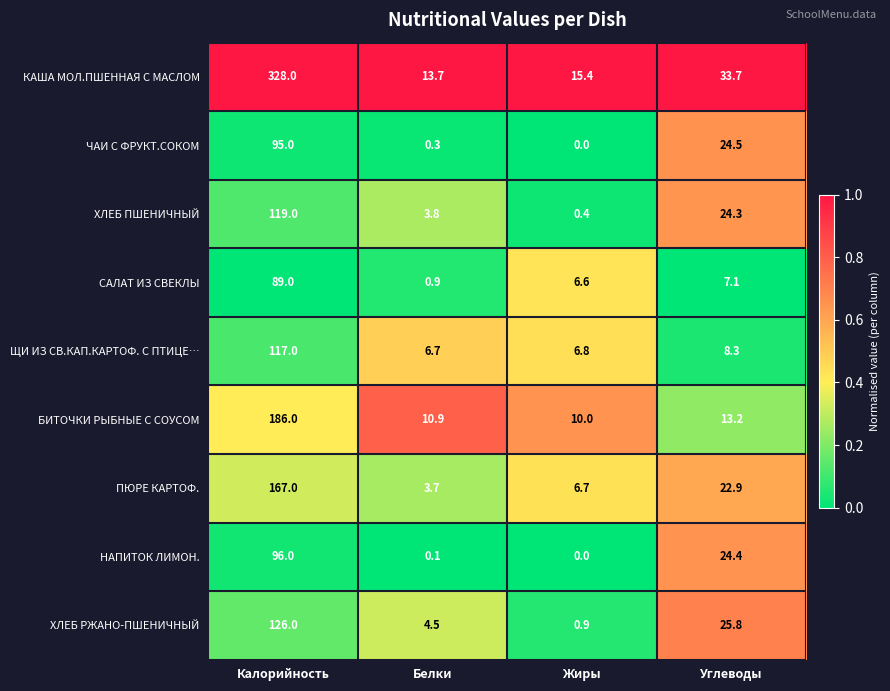

Which series has the widest spread of values?

КАША МОЛ.ПШЕННАЯ С МАСЛОМ